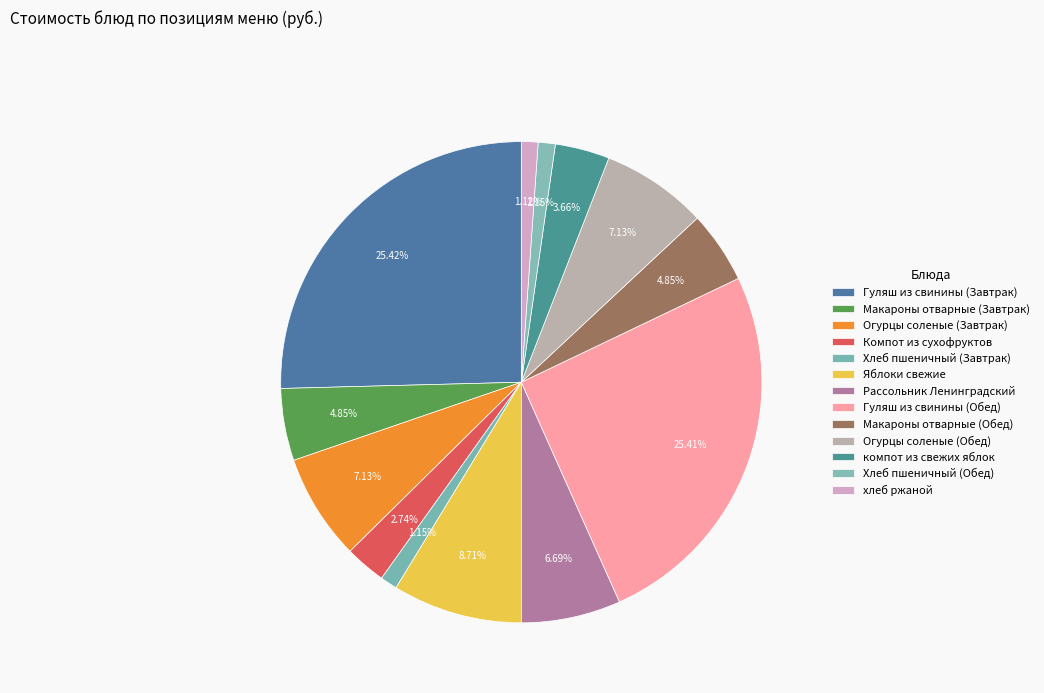

To the nearest percent, what is the combined percentage of Хлеб пшеничный (Завтрак) and хлеб ржаной?

2%